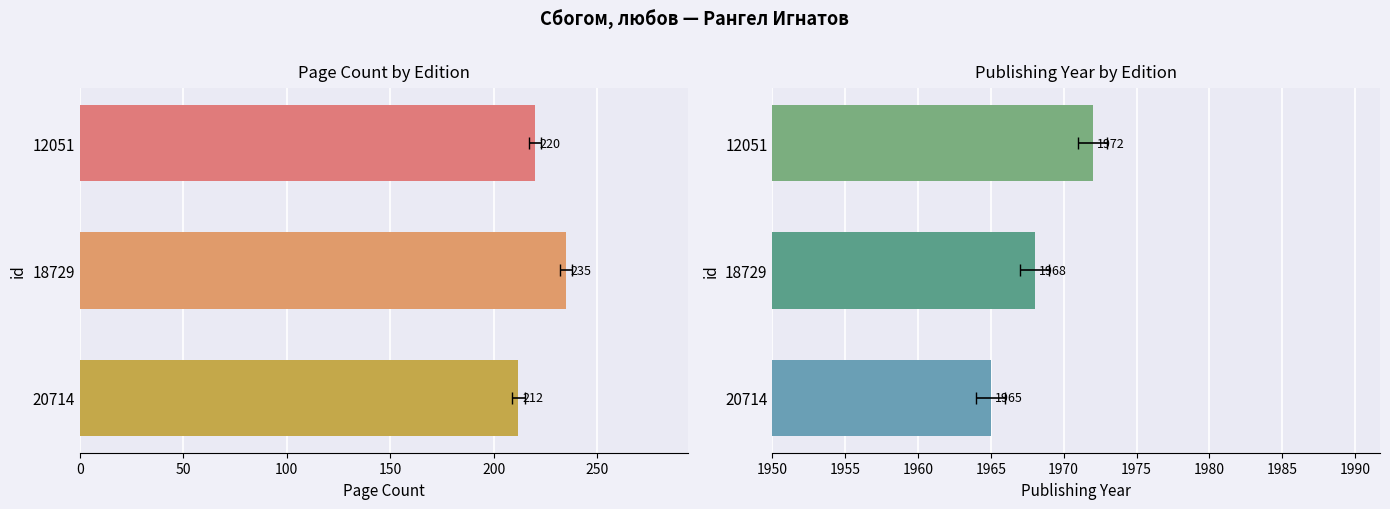

What is the value of the pageCount bar at the 3rd from the left?

212